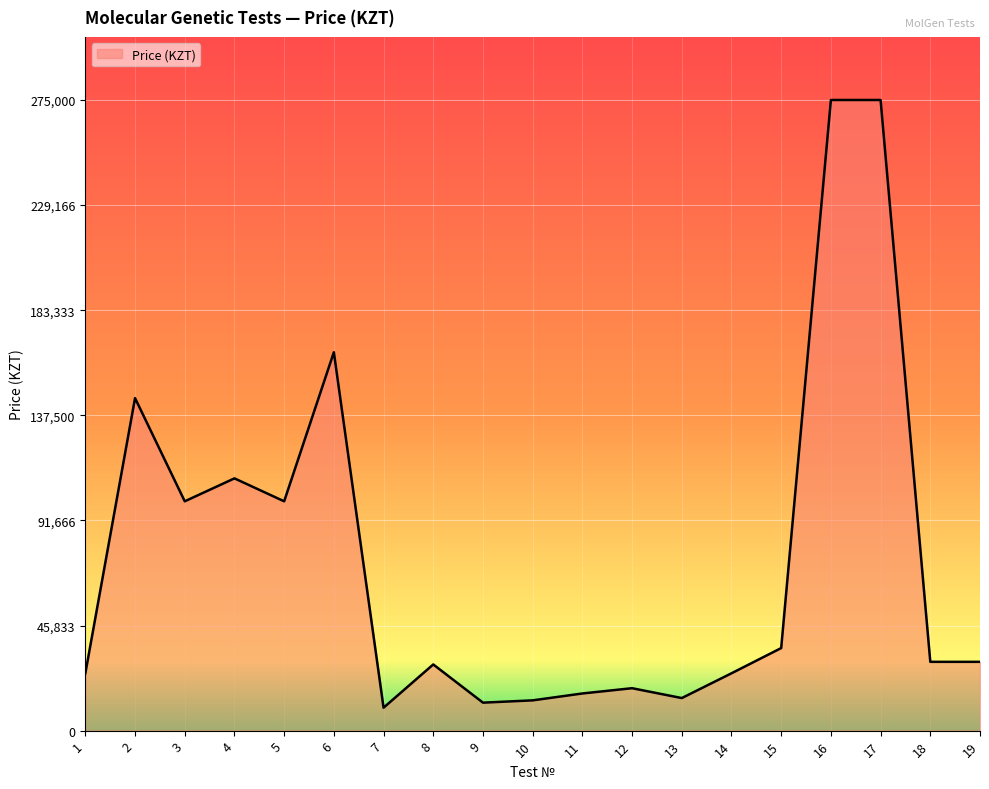

Where is the first local maximum?

2